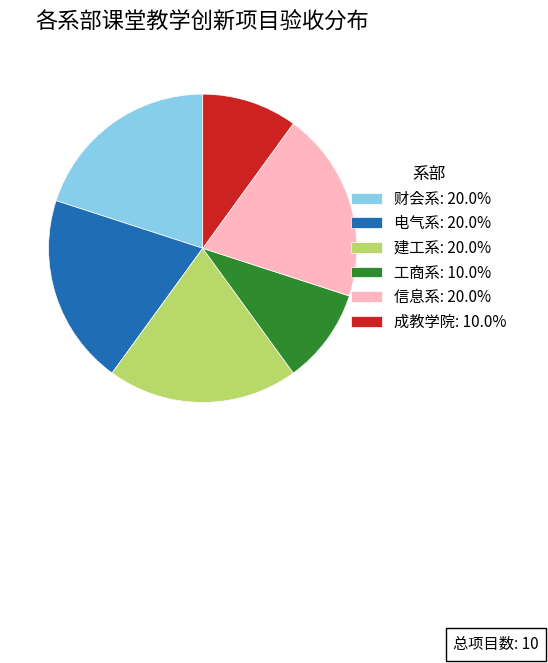

What is the ratio of the value at 财会系: 20.0% to the value at 工商系: 10.0%?

2.0